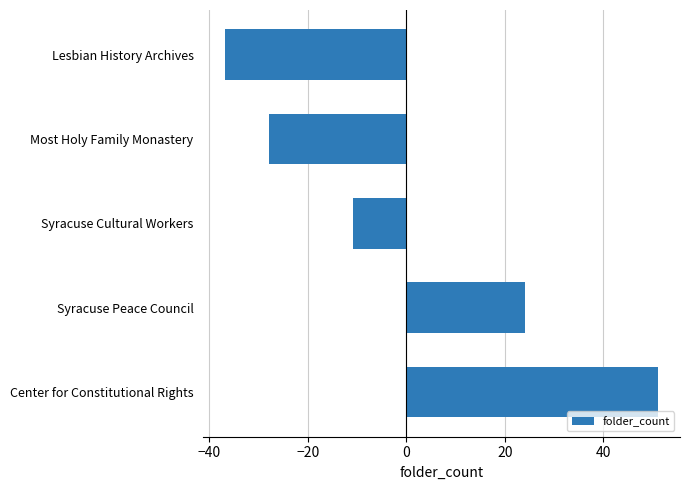

How many values exceed -10?

2